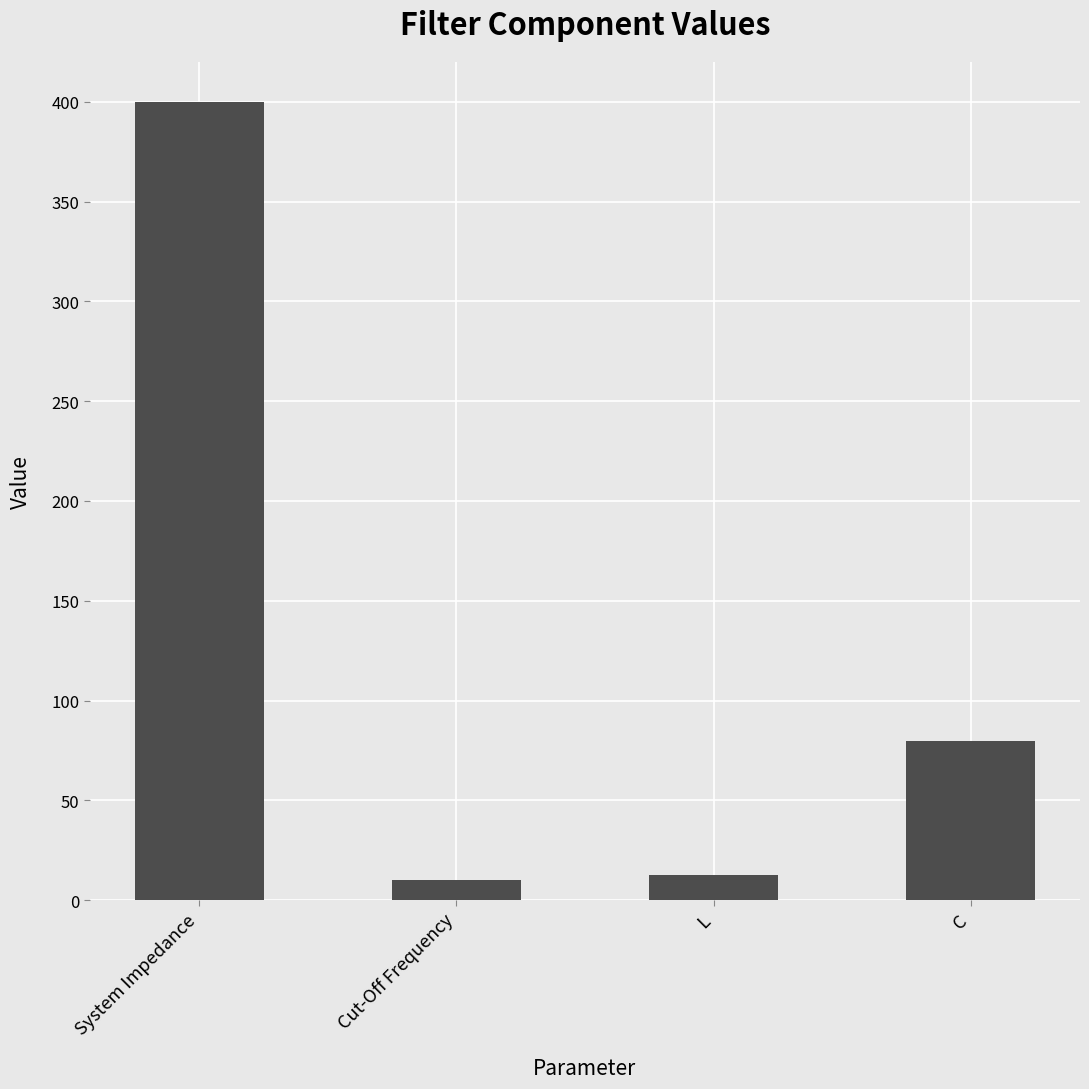

The chart shows a value of 648.2 at System Impedance. True or false?

False